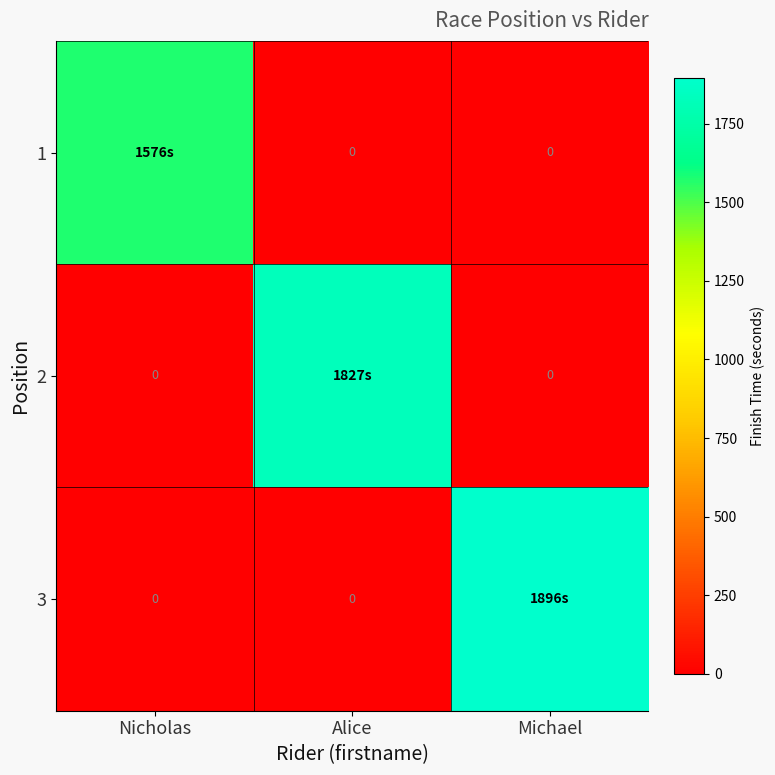

What is the total value across all series at Alice?

1827